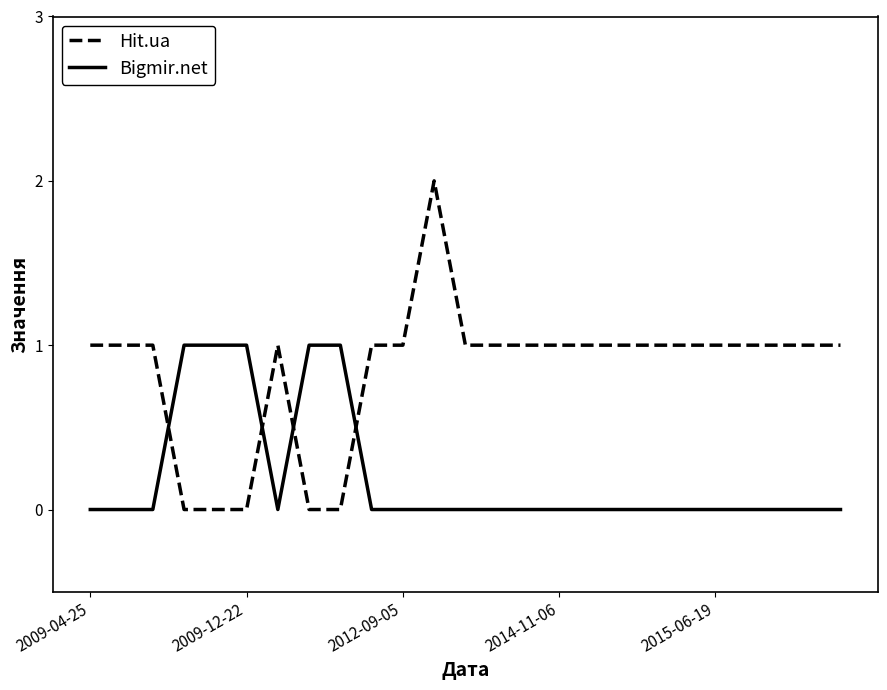

Which series has the widest spread of values?

Hit.ua